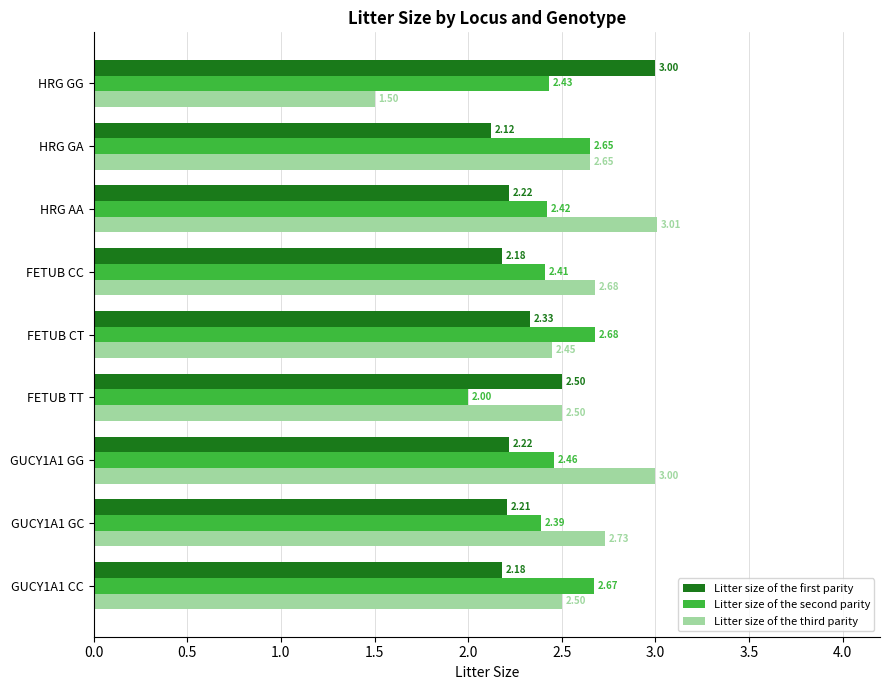

What is the difference between the maximum and minimum values in the Litter size of the first parity series?

0.9